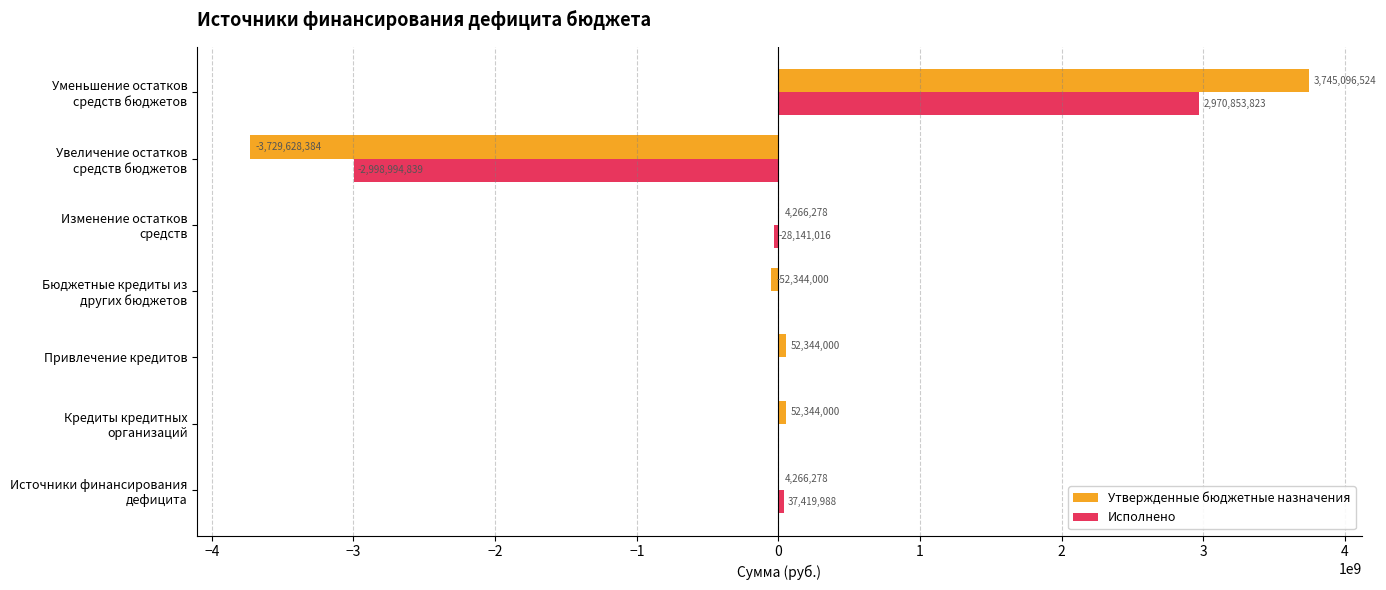

What is the highest value of the Утвержденные бюджетные назначения series?

3745096524.0